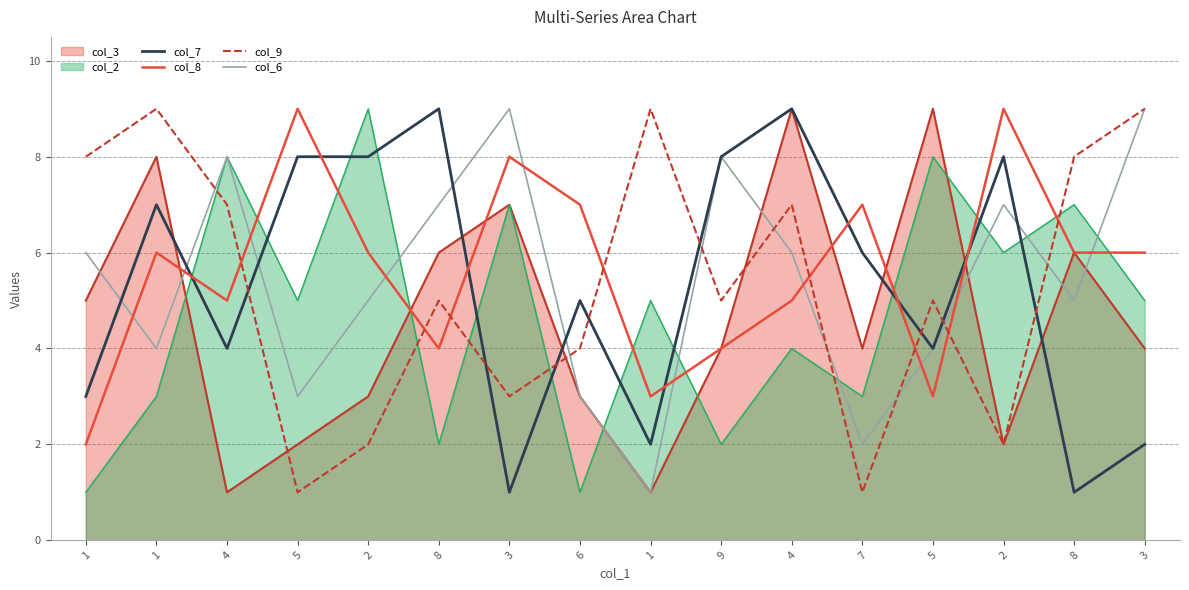

Rank the series by their maximum value, from lowest to highest.

col_7, col_8, col_9, col_6